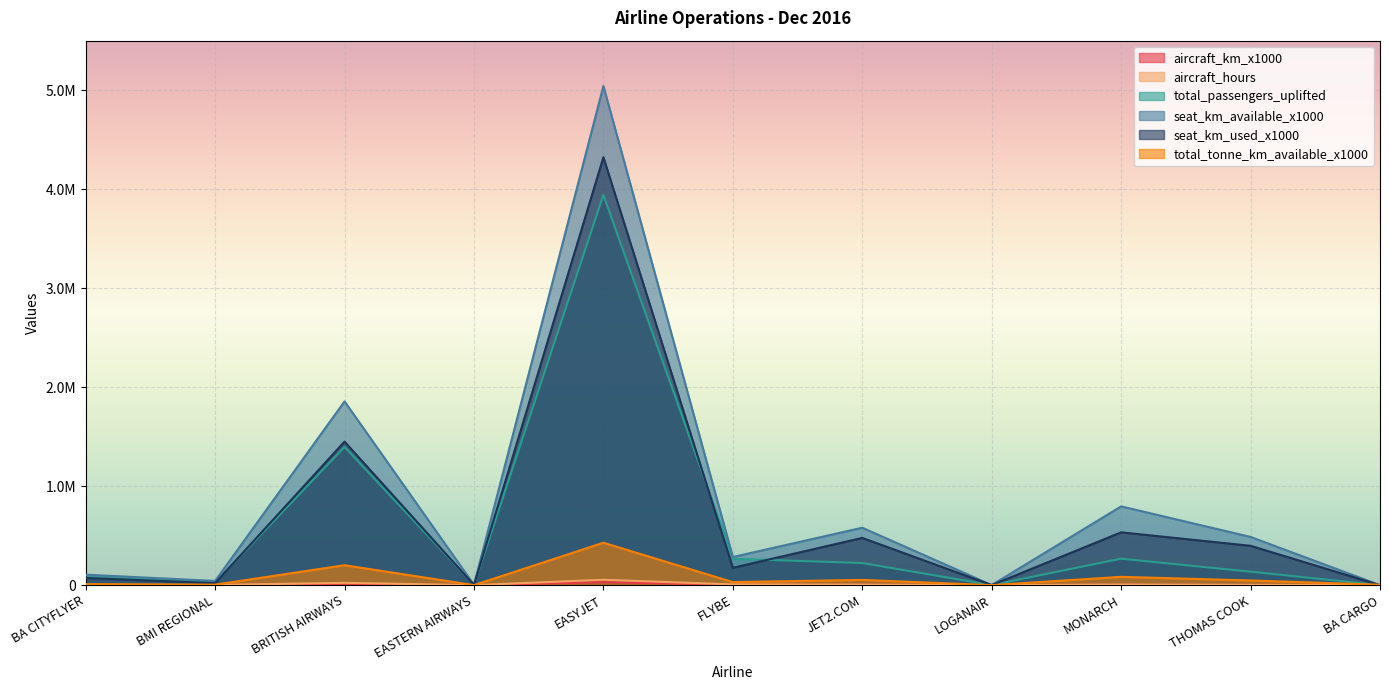

Reading left to right, extract all data points from this chart.

aircraft_km_x1000: BA CITYFLYER=1163.0	BMI REGIONAL=923.0	BRITISH AIRWAYS=11791.0	EASTERN AIRWAYS=69.0	EASYJET=30099.0	FLYBE=3160.0	JET2.COM=3171.0	LOGANAIR=17.0	MONARCH=3969.0	THOMAS COOK=2168.0	BA CARGO=118.0
aircraft_hours: BA CITYFLYER=2468.7	BMI REGIONAL=1940.1	BRITISH AIRWAYS=23420.7	EASTERN AIRWAYS=160.7	EASYJET=54682.3	FLYBE=7501.6	JET2.COM=5220.9	LOGANAIR=45.2	MONARCH=6250.5	THOMAS COOK=3154.7	BA CARGO=265.9
total_passengers_uplifted: BA CITYFLYER=100064.0	BMI REGIONAL=26615.0	BRITISH AIRWAYS=1395575.0	EASTERN AIRWAYS=4231.0	EASYJET=3942620.0	FLYBE=267169.0	JET2.COM=223444.0	LOGANAIR=1084.0	MONARCH=267372.0	THOMAS COOK=136104.0	BA CARGO=0.0
seat_km_available_x1000: BA CITYFLYER=106040.0	BMI REGIONAL=42357.0	BRITISH AIRWAYS=1855823.0	EASTERN AIRWAYS=3480.0	EASYJET=5041887.0	FLYBE=284161.0	JET2.COM=580128.0	LOGANAIR=812.0	MONARCH=795843.0	THOMAS COOK=487009.0	BA CARGO=0.0
seat_km_used_x1000: BA CITYFLYER=72537.0	BMI REGIONAL=20685.0	BRITISH AIRWAYS=1449799.0	EASTERN AIRWAYS=2040.0	EASYJET=4322512.0	FLYBE=175369.0	JET2.COM=477150.0	LOGANAIR=518.0	MONARCH=533544.0	THOMAS COOK=397551.0	BA CARGO=0.0
total_tonne_km_available_x1000: BA CITYFLYER=10605.0	BMI REGIONAL=4837.0	BRITISH AIRWAYS=201350.0	EASTERN AIRWAYS=348.0	EASYJET=428560.0	FLYBE=30824.0	JET2.COM=52883.0	LOGANAIR=87.0	MONARCH=83977.0	THOMAS COOK=47255.0	BA CARGO=4350.0